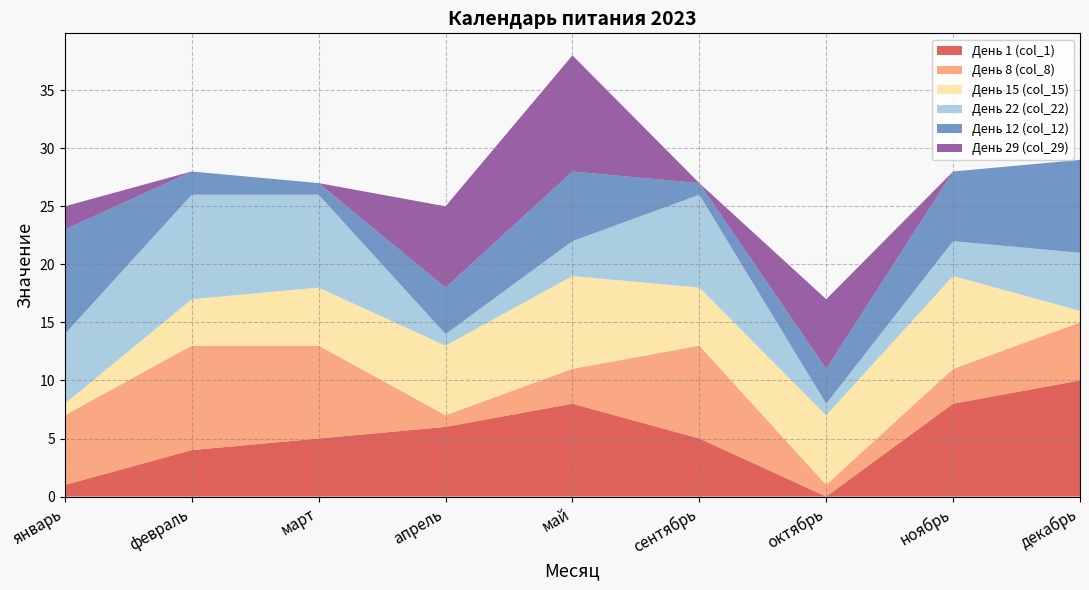

Reading left to right, extract all data points from this chart.

День 1 (col_1): 1	4	5	6	8	5	0	8	10
День 8 (col_8): 6	9	8	1	3	8	1	3	5
День 15 (col_15): 1	4	5	6	8	5	6	8	1
День 22 (col_22): 6	9	8	1	3	8	1	3	5
День 12 (col_12): 9	2	1	4	6	1	3	6	8
День 29 (col_29): 2	0	0	7	10	0	6	0	0